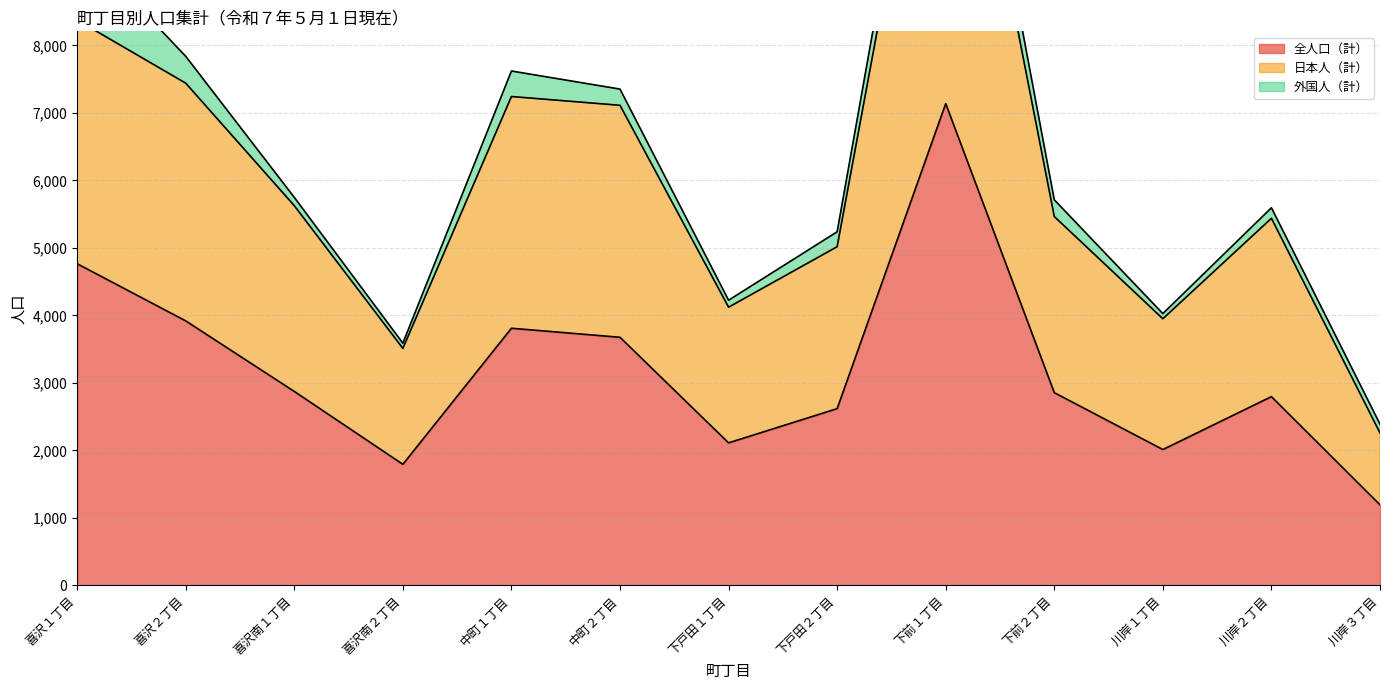

True or false: 全人口（計） and 日本人（計） cross at least once.

False